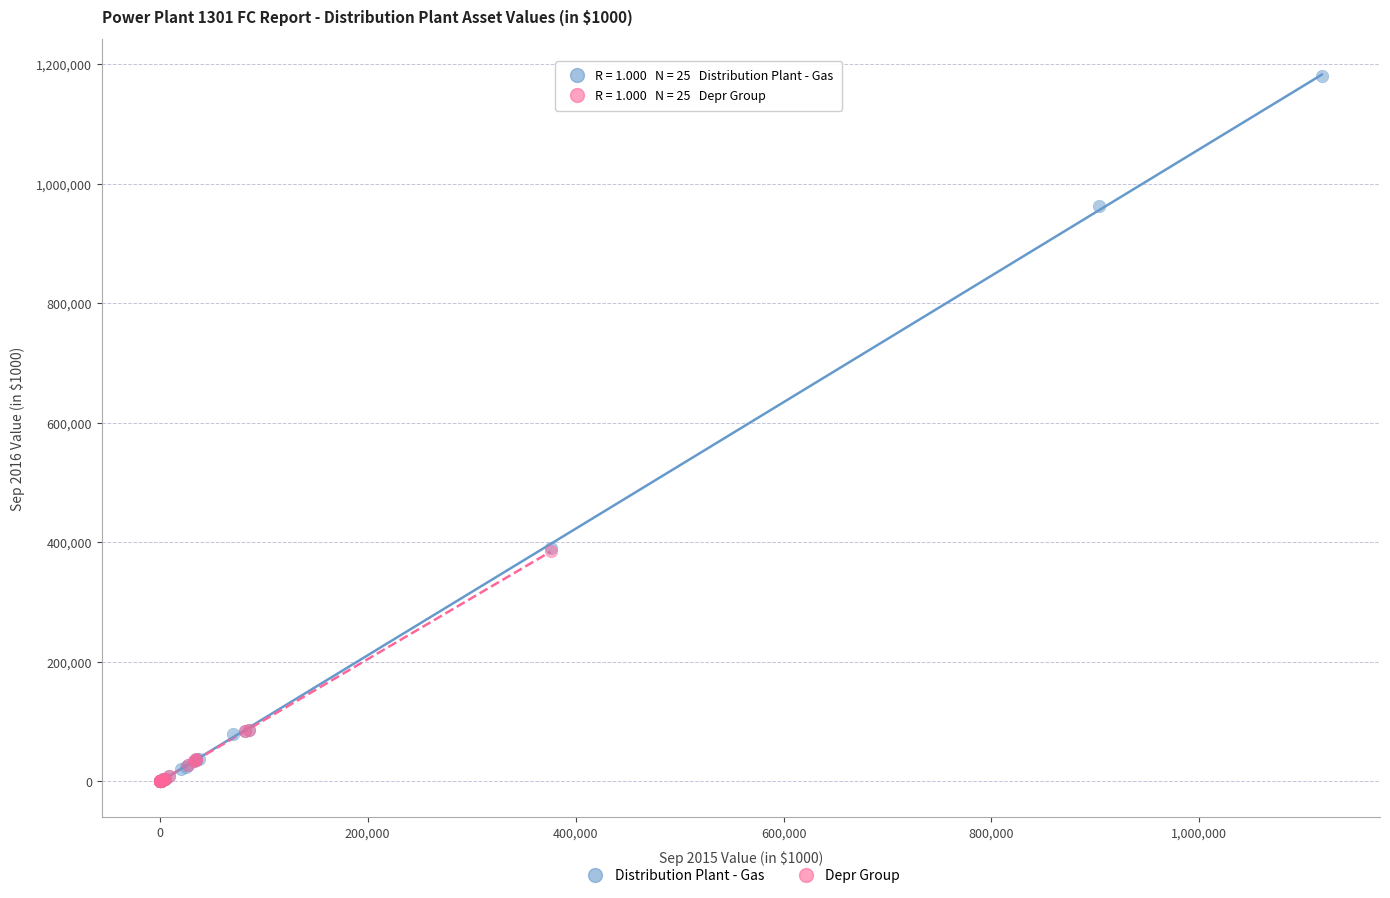

What are all the series names shown in the legend?

Distribution Plant - Gas, Depr Group